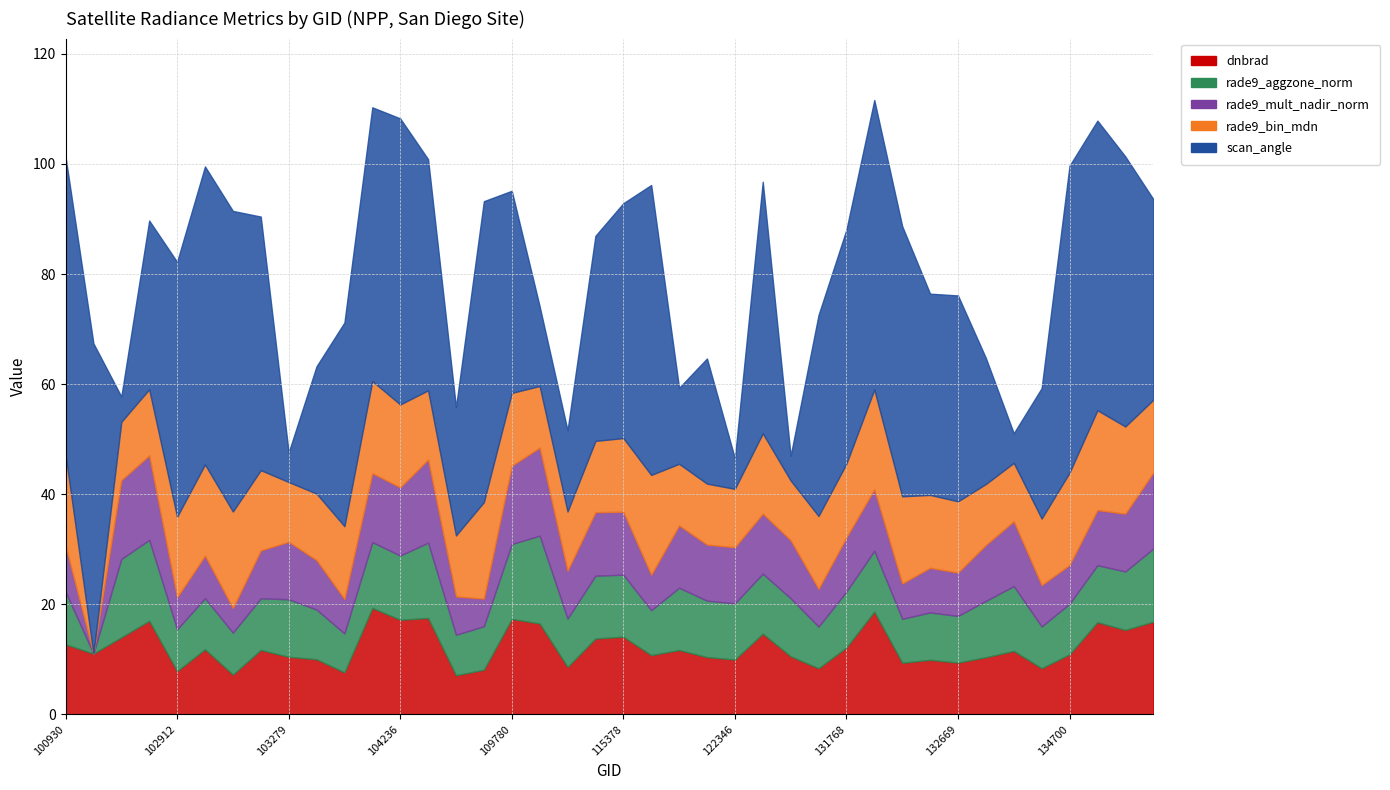

What are all the series names shown in the legend?

dnbrad, rade9_aggzone_norm, rade9_mult_nadir_norm, rade9_bin_mdn, scan_angle